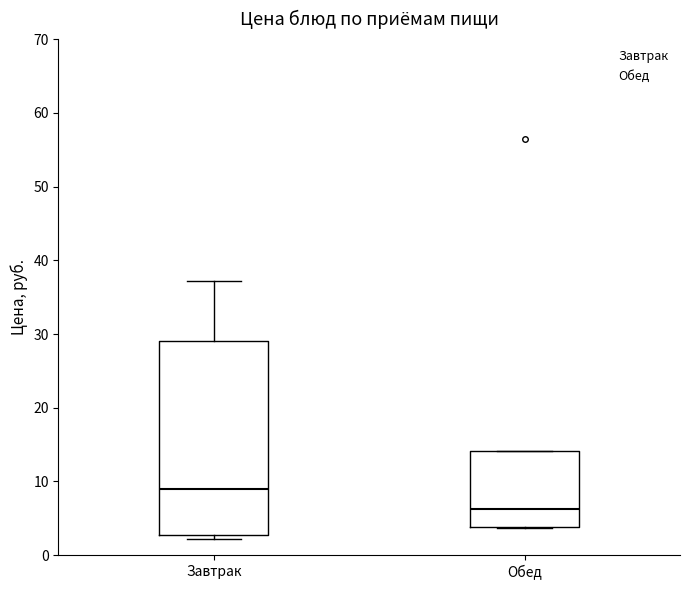

Where does the median line of the box for Завтрак sit on the y-axis? The values are not printed on the chart, so give them approximately, as read against the axis.

9